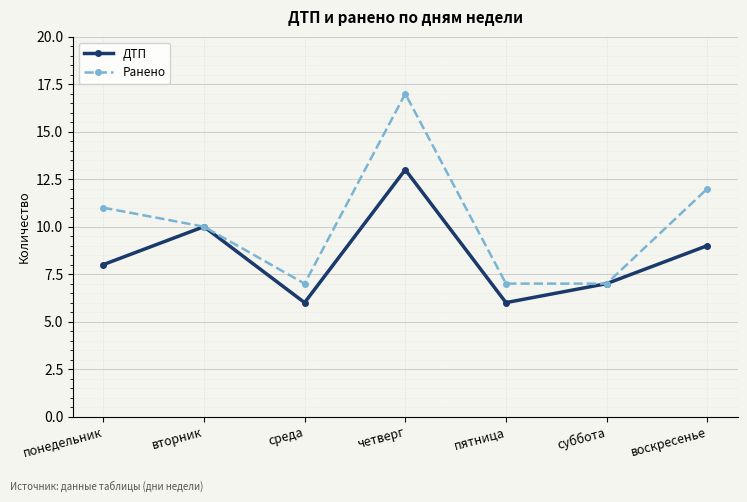

How many series are shown in this chart?

2